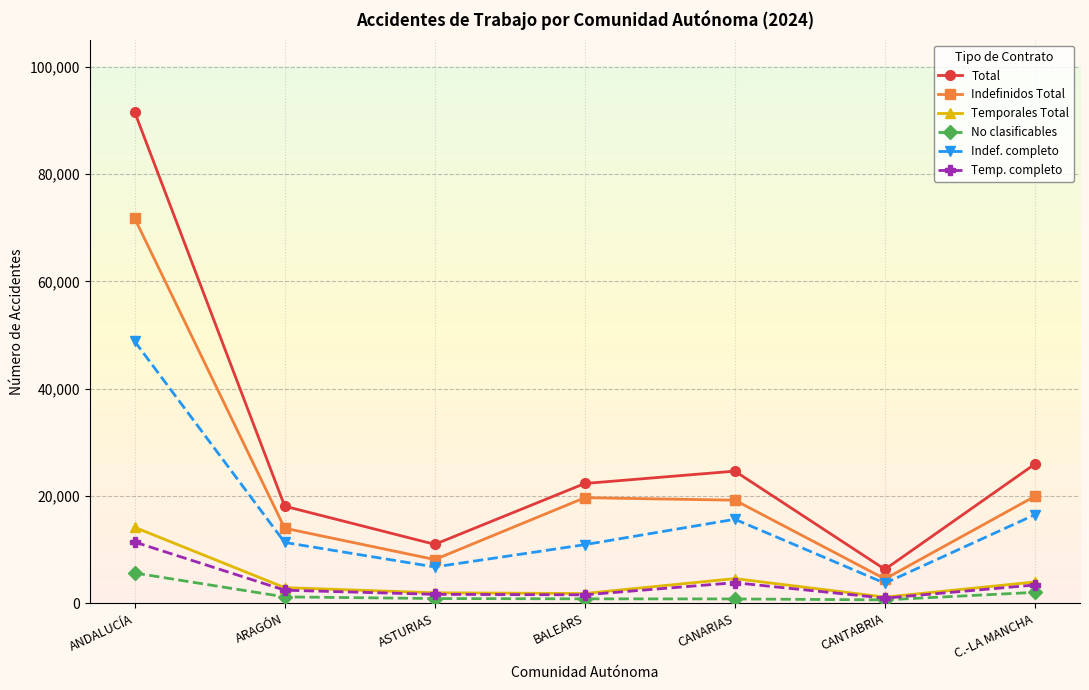

What is the difference between the maximum and second lowest values in the Temporales Total series?

12340